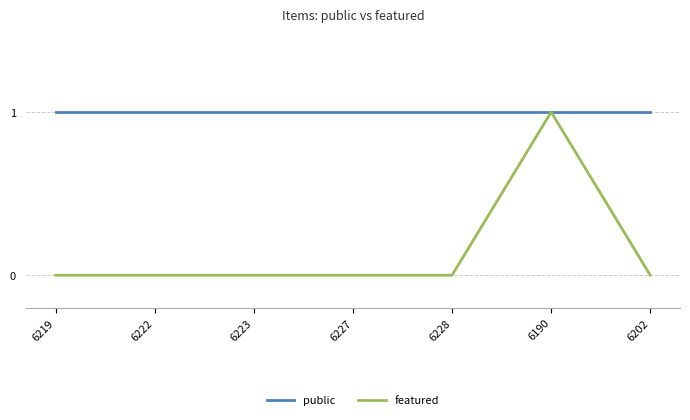

Is this an area chart (filled region under the line)?

No